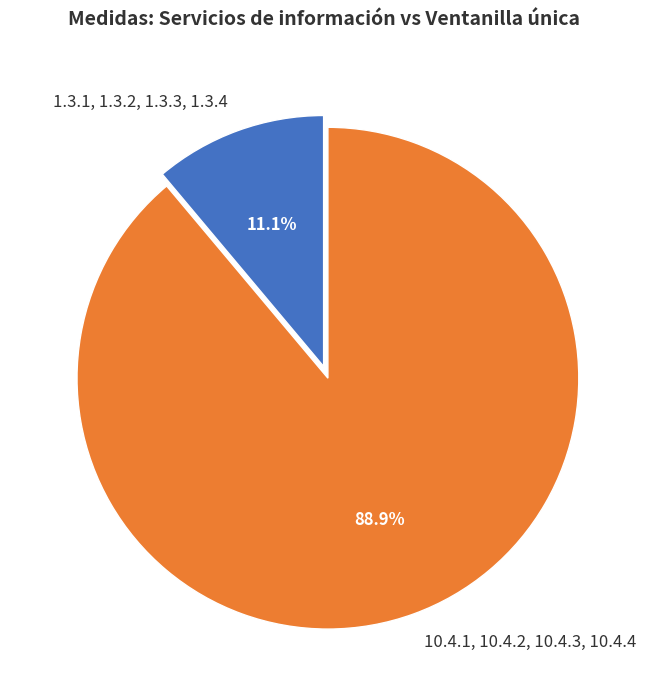

Which category accounts for the majority?

10.4.1, 10.4.2, 10.4.3, 10.4.4